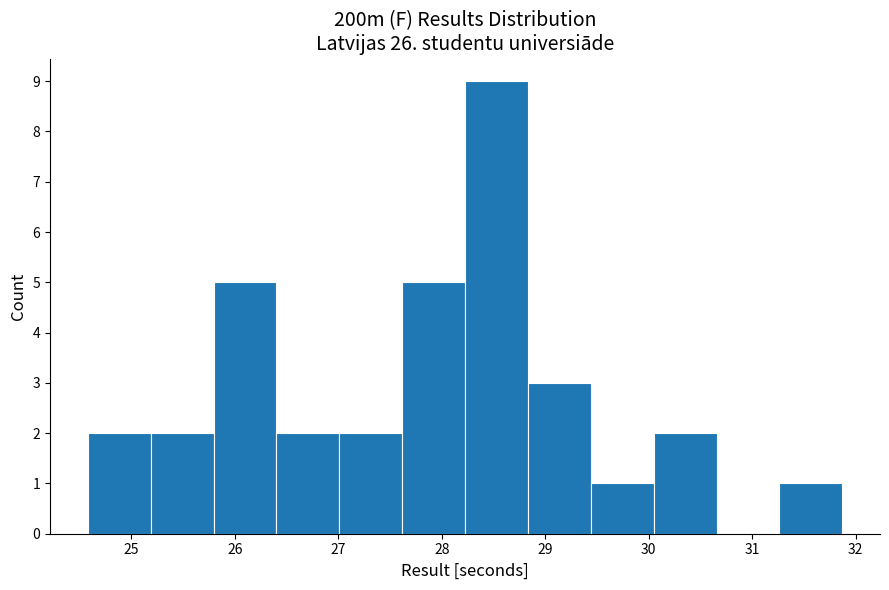

Over which range of the x-axis is the bar tallest?

28.2 to 28.8